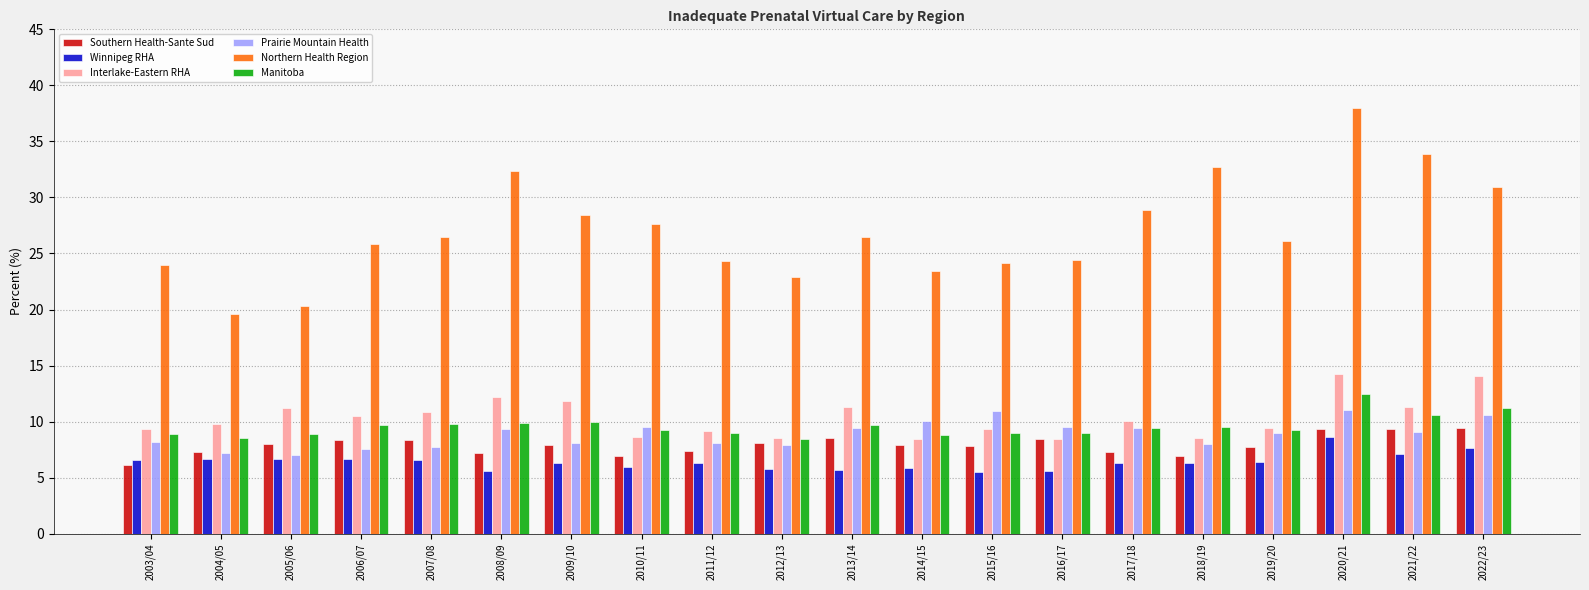

What position from the left is 2009/10?

7